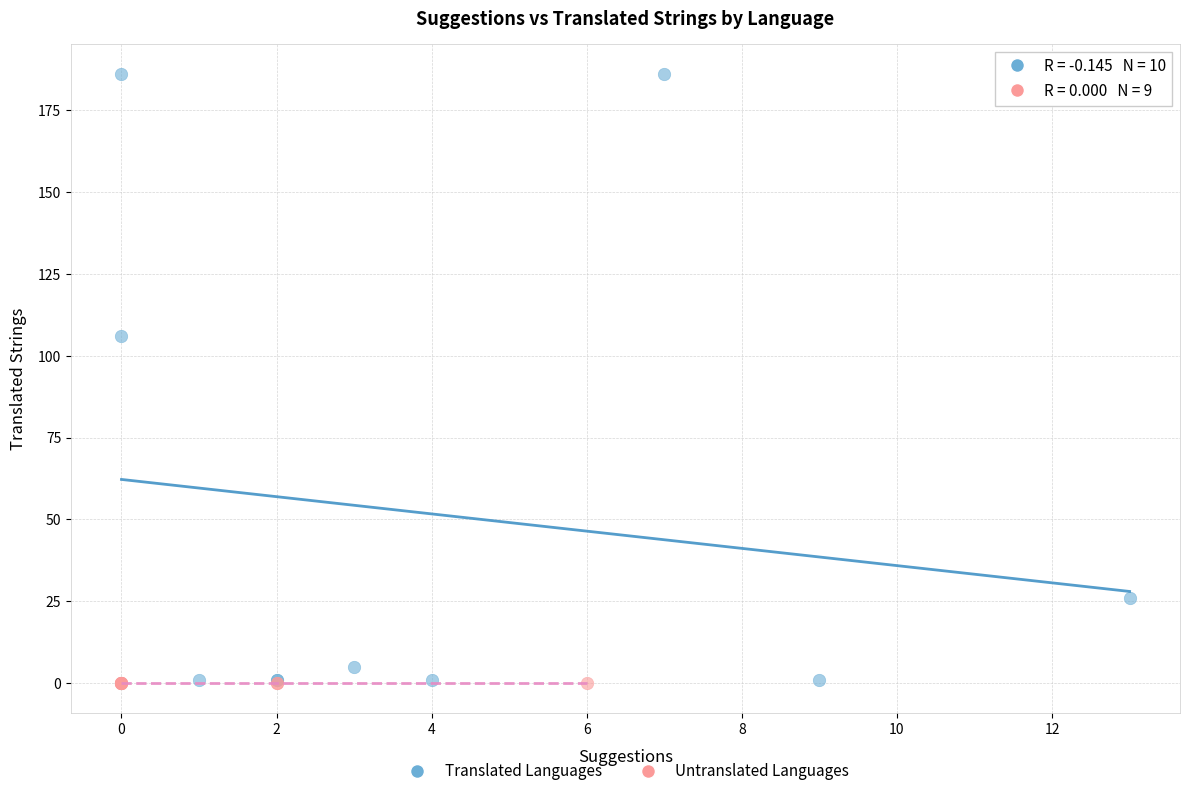

Which series reaches the maximum Y coordinate?

Translated Languages